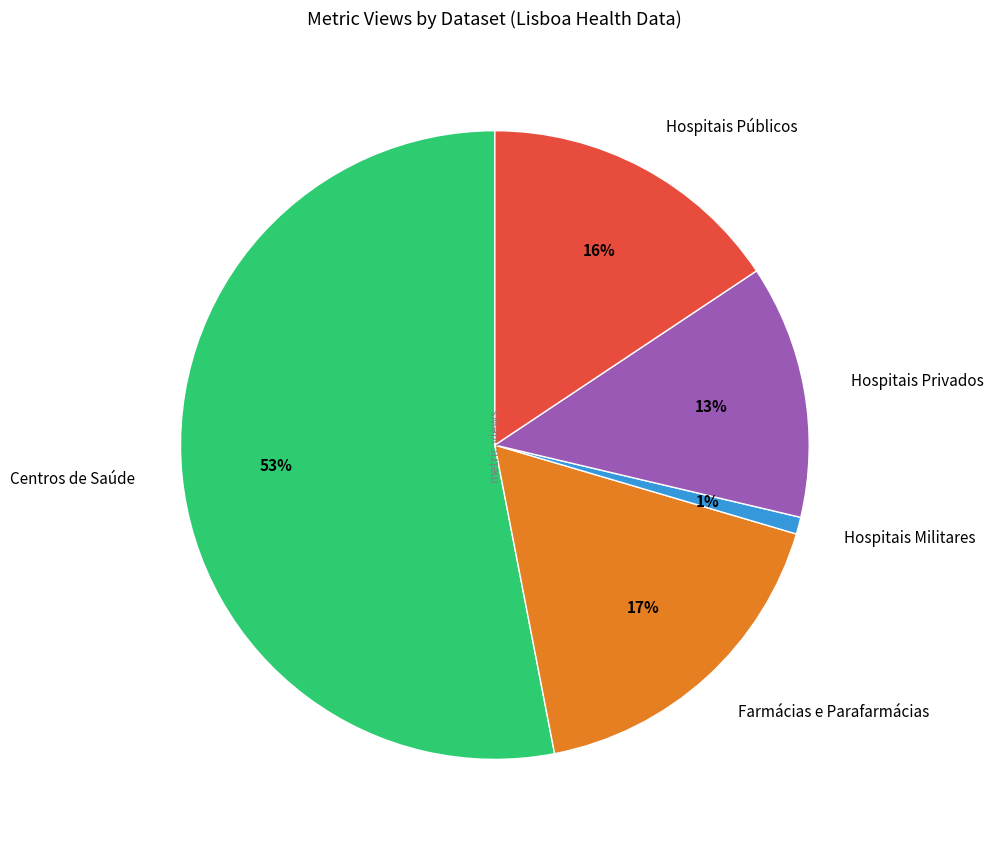

To the nearest percent, what is the average slice percentage?

20%